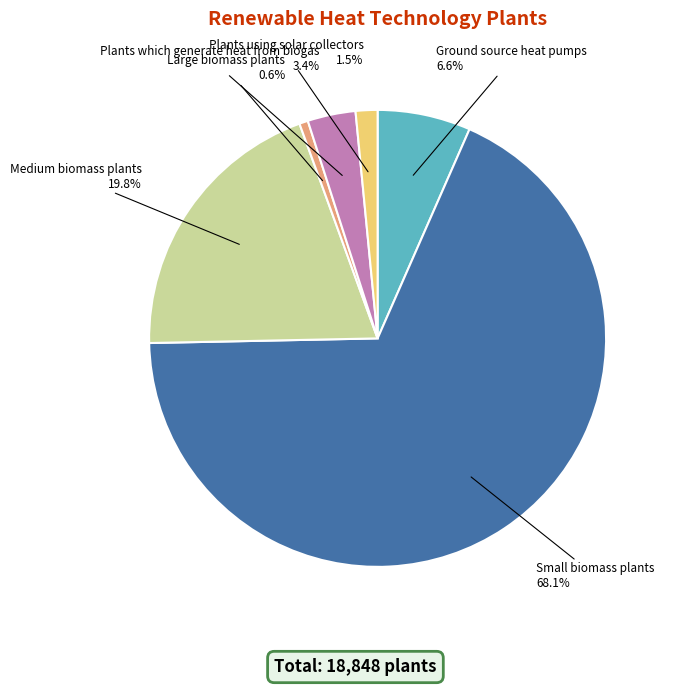

The Plants which generate heat from biogas slice represents 3% of the pie. True or false?

True